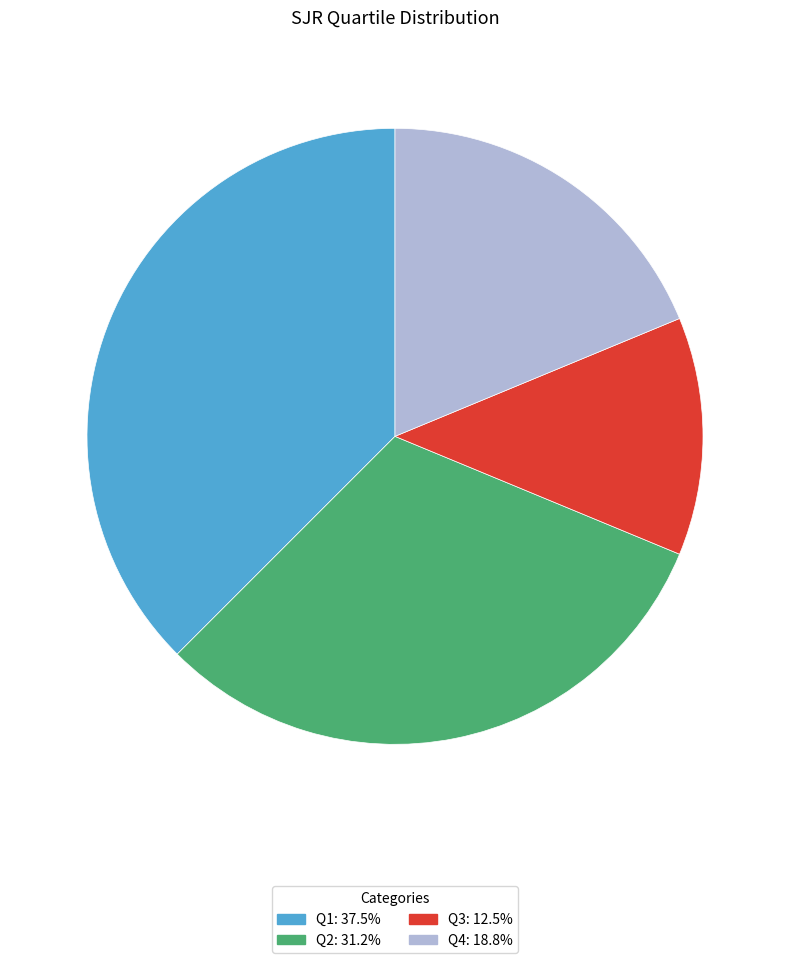

Is the sum of Q4 and Q1 greater than half?

Yes